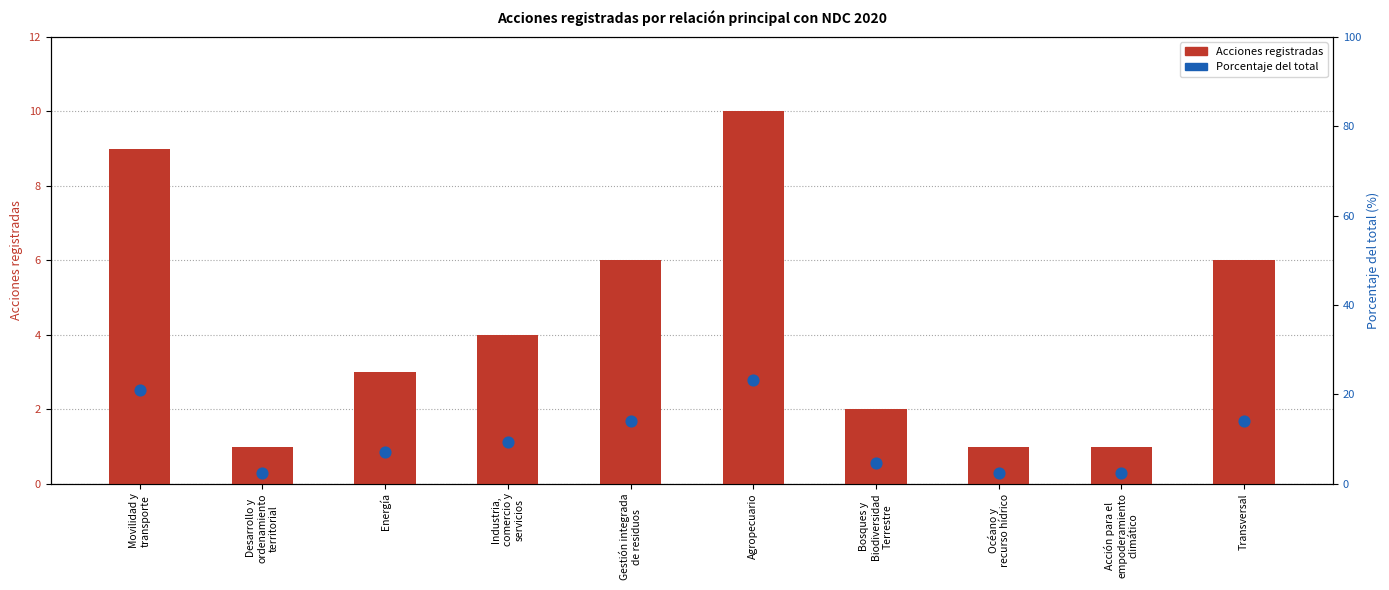

Which series reaches the minimum Y coordinate?

Acciones registradas